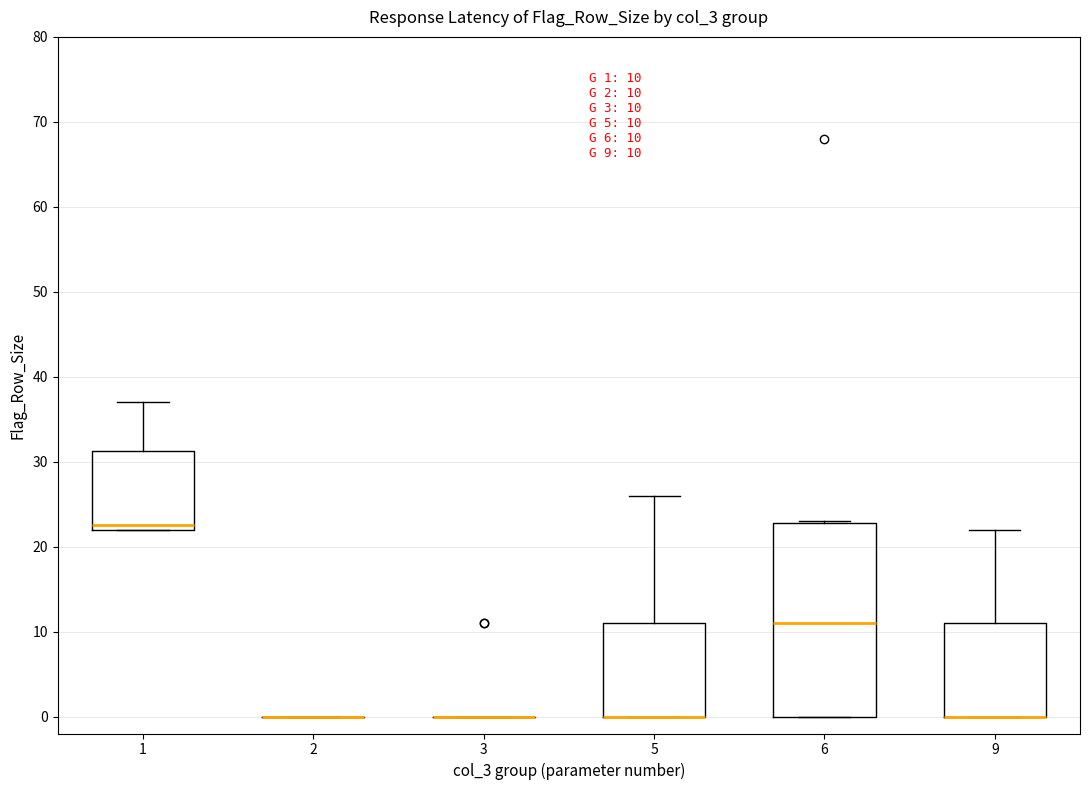

Comparing the boxes themselves (not the whiskers), which one is the tallest?

6